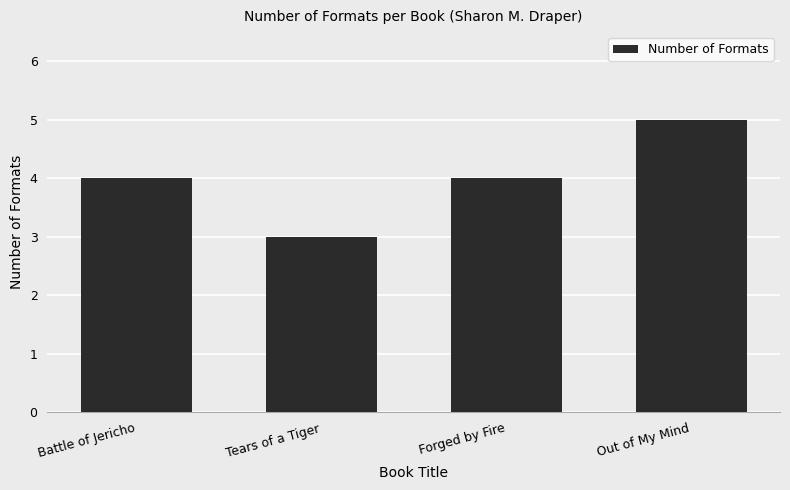

Which has a higher value, Tears of a Tiger or Out of My Mind?

Out of My Mind